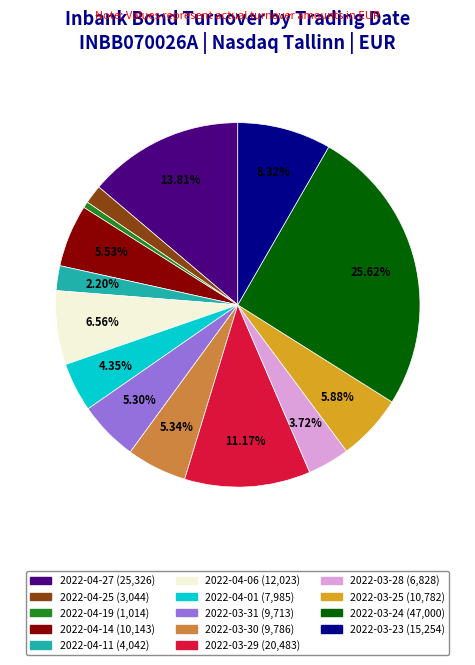

Does any single category account for the majority?

No